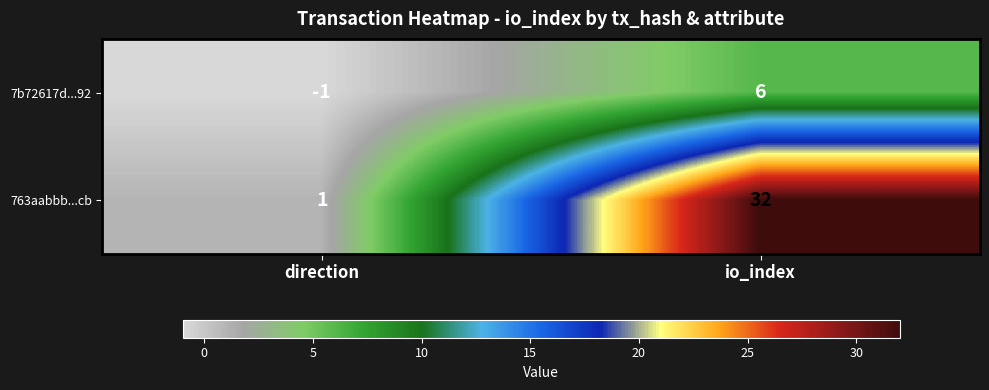

Which category has the lowest value across all series?

direction